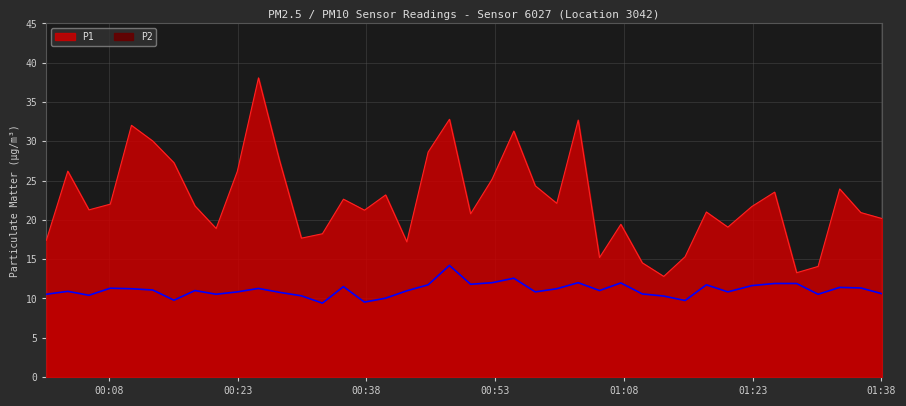

How many categories are shown in the chart?

40